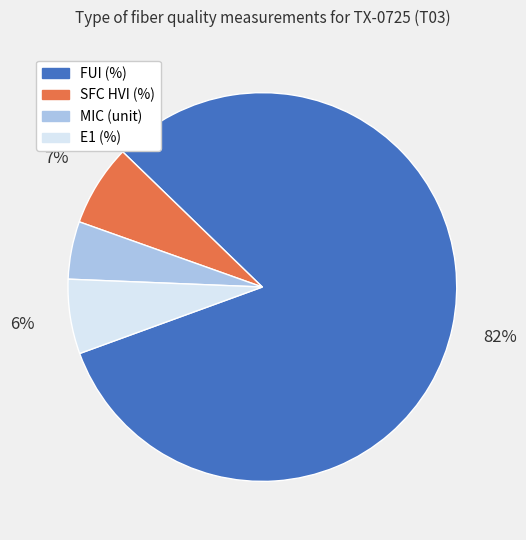

To the nearest percent, what portion does FUI (%) represent?

82%